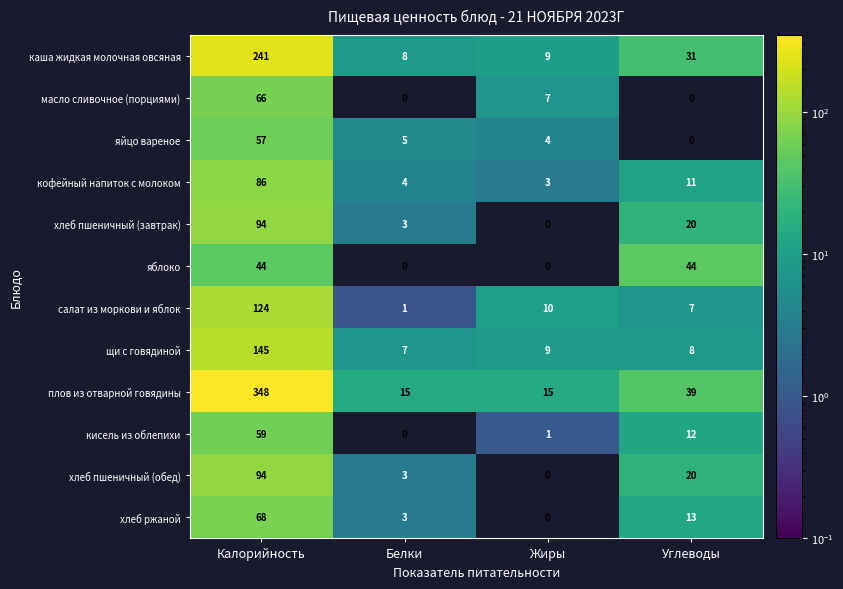

How many distinct data groups are displayed?

12